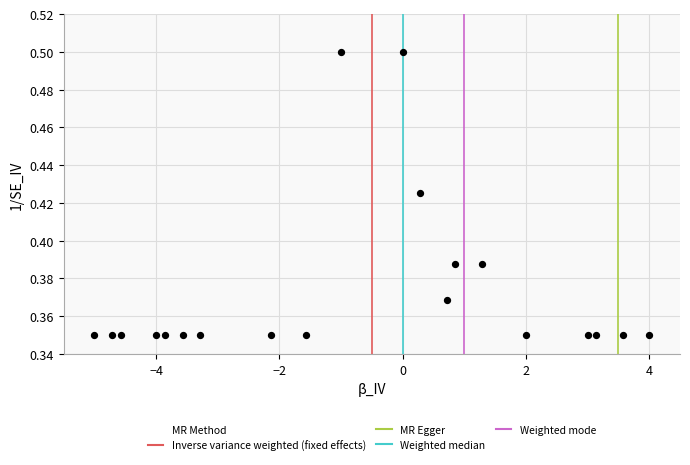

How many points are shown in the scatter plot?

20